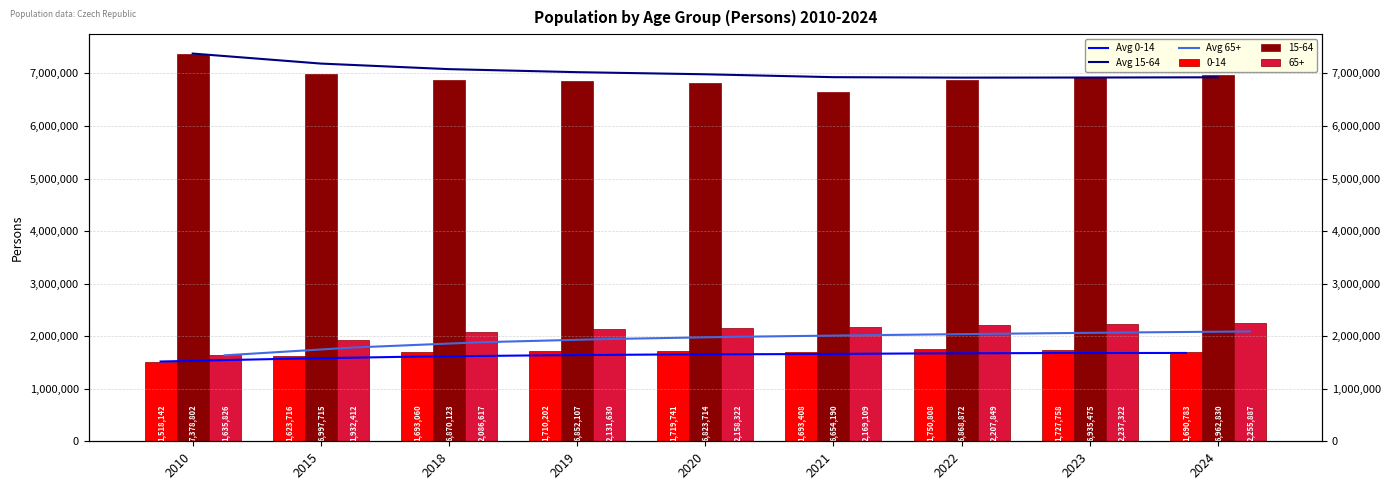

At which label does Avg 0-14 first exceed 1652972?

2020